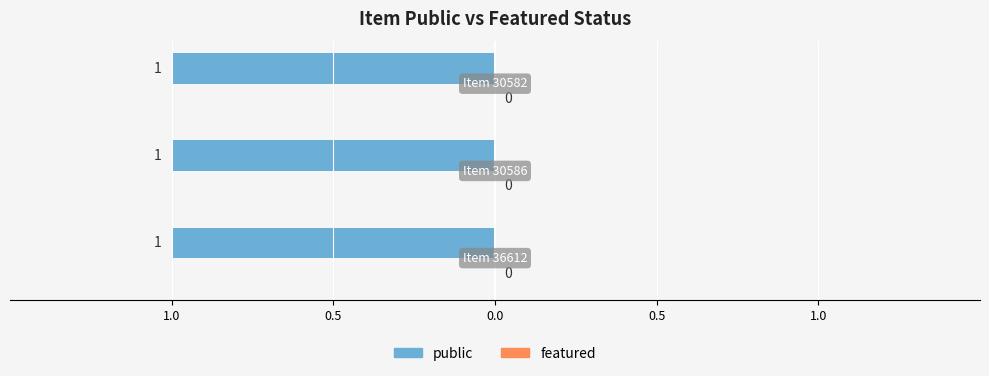

At which category is the sum across all series the highest?

36612